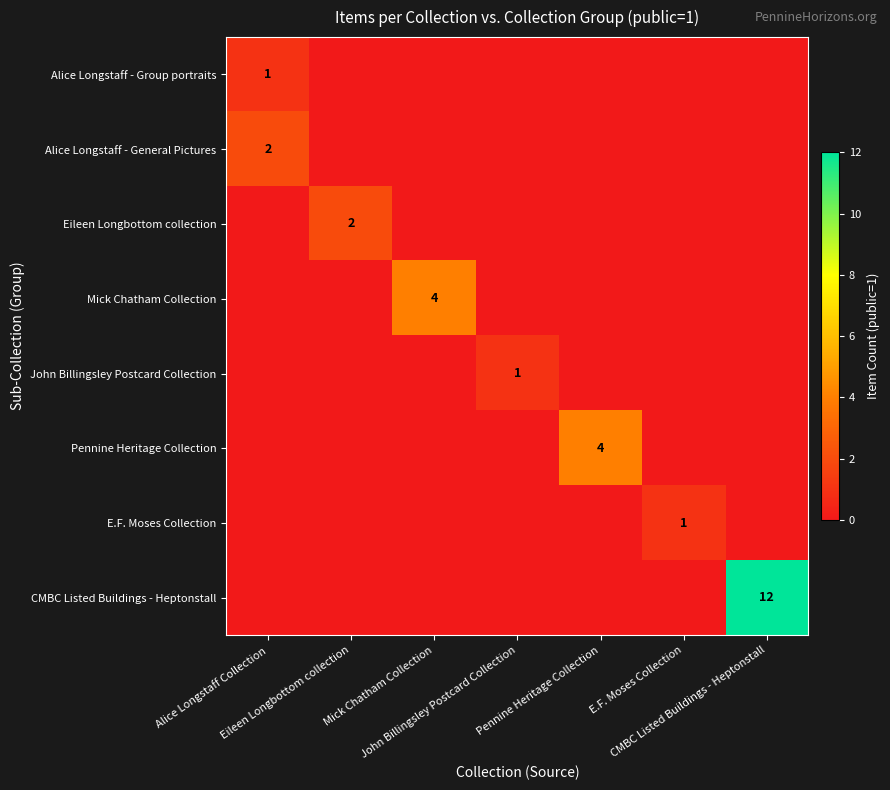

Which series has the widest spread of values?

CMBC Listed Buildings - Heptonstall